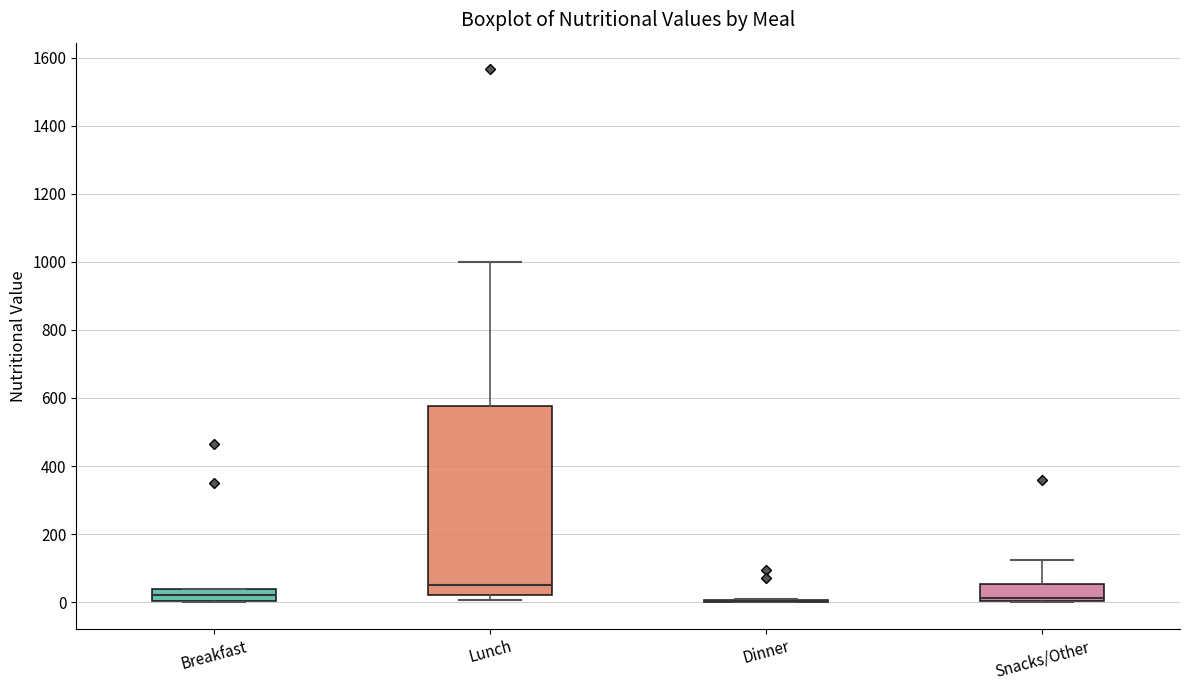

Where does the median line of the box for Lunch sit on the y-axis? The values are not printed on the chart, so give them approximately, as read against the axis.

60